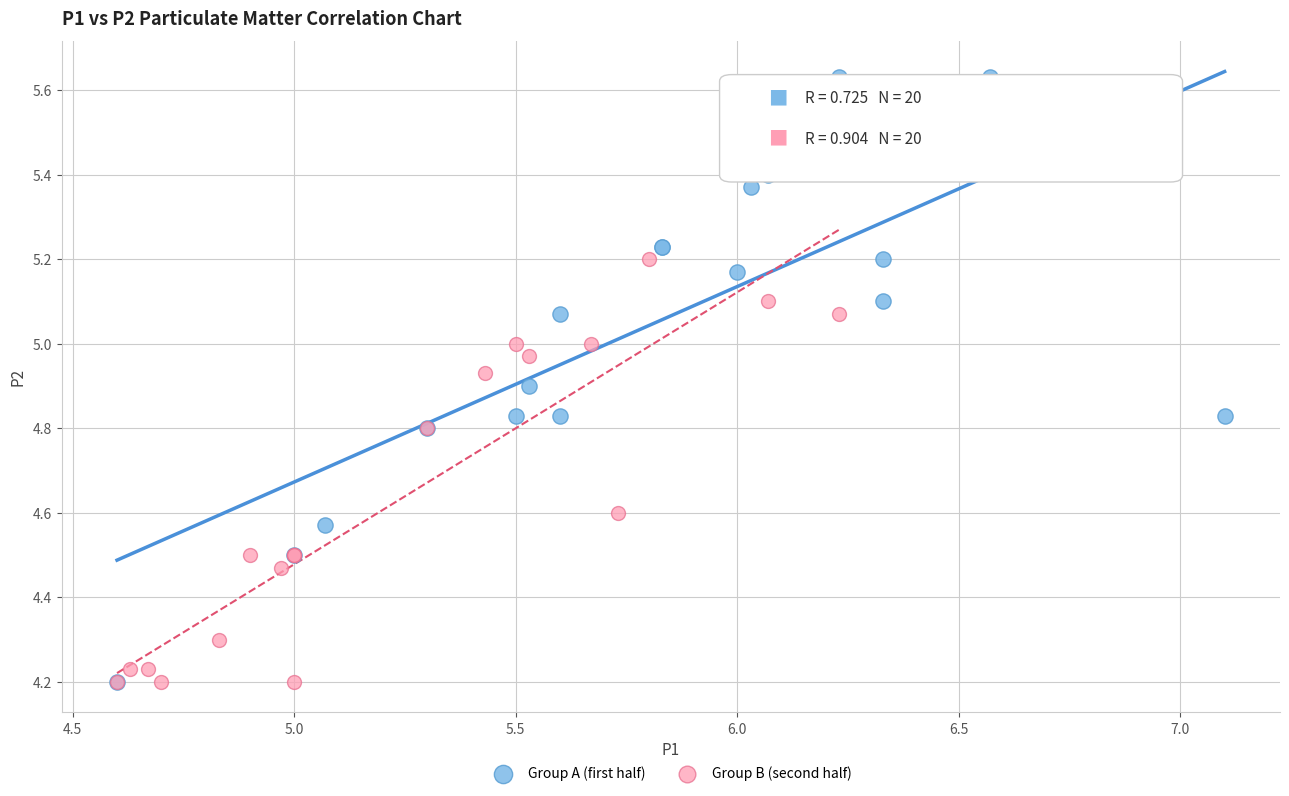

Which series has the widest spread of Y values?

Group A (first half)